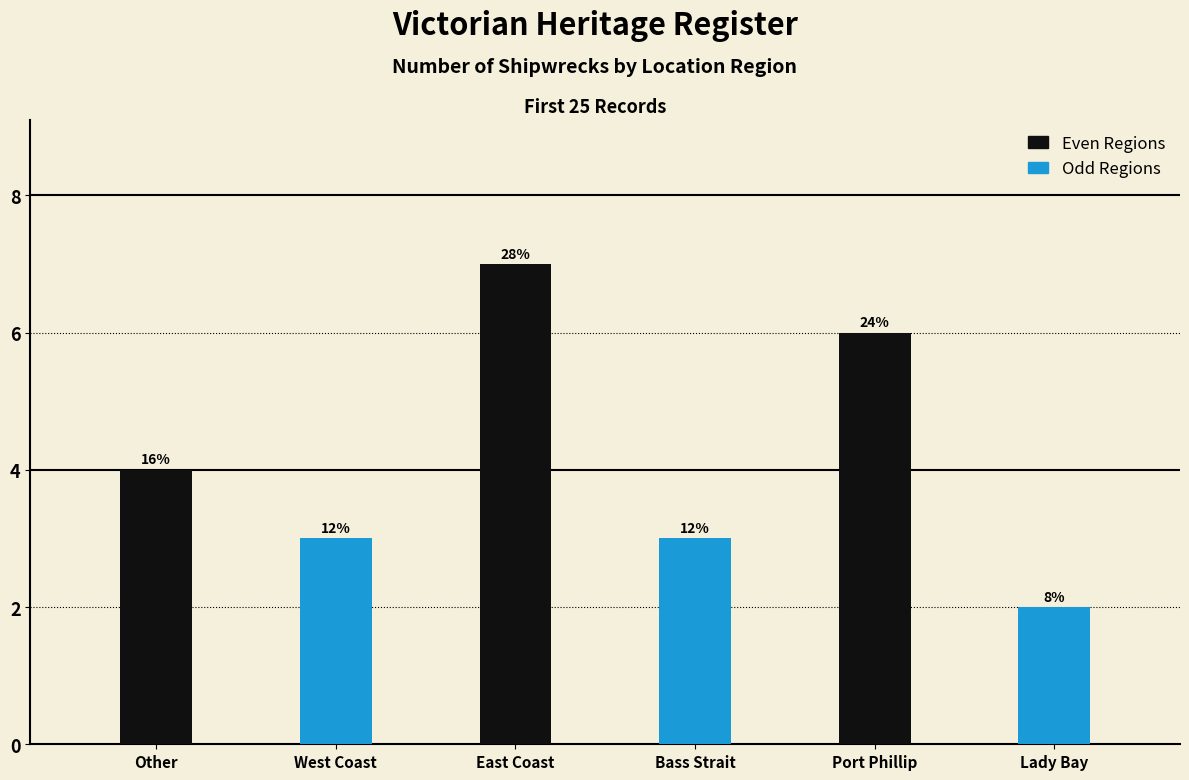

What is the minimum value shown in the chart?

2